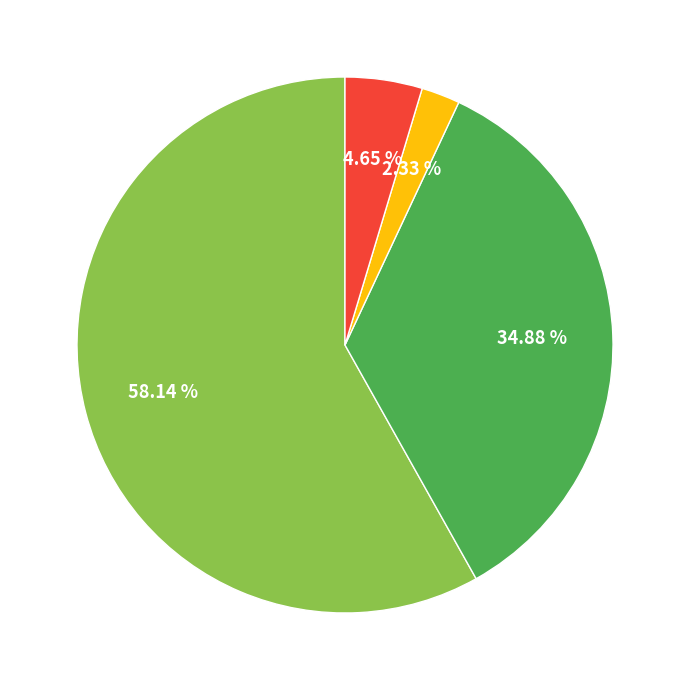

Does any single category account for the majority?

Yes